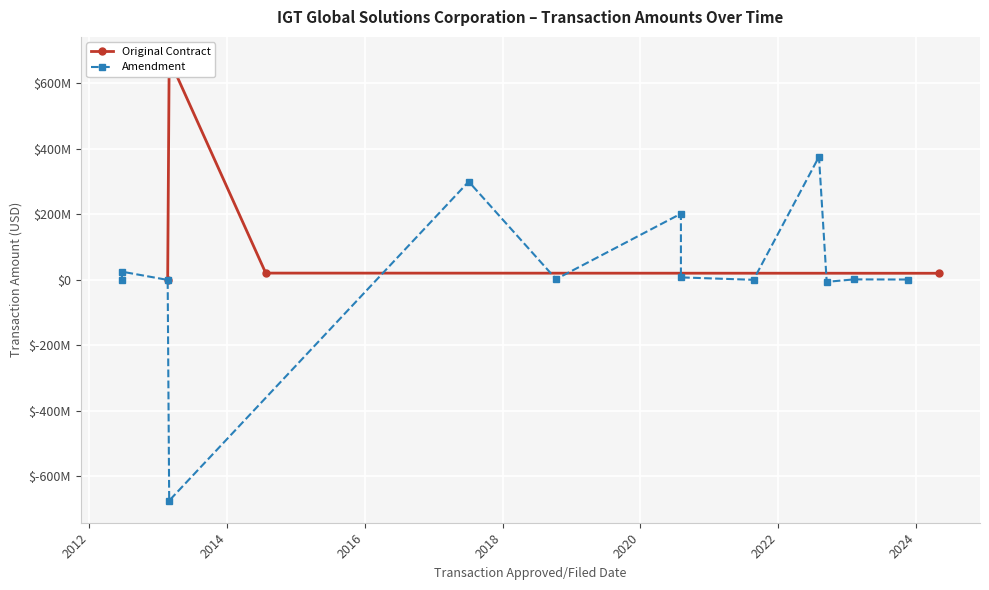

The chart shows a value of 20000000.0 at 2016. True or false?

True